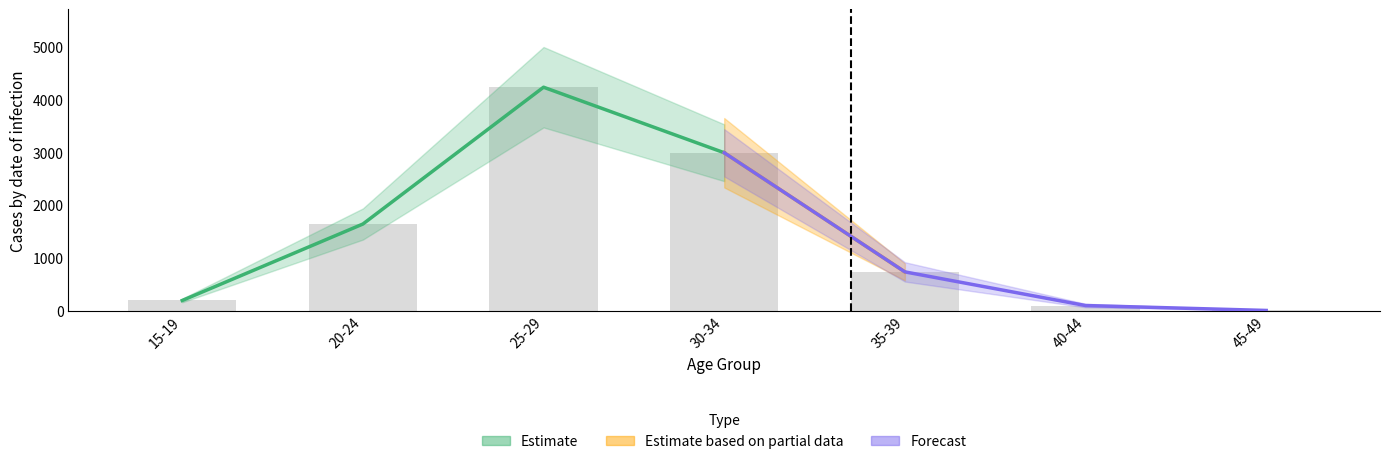

At how many categories does at least one series exceed 1808?

2